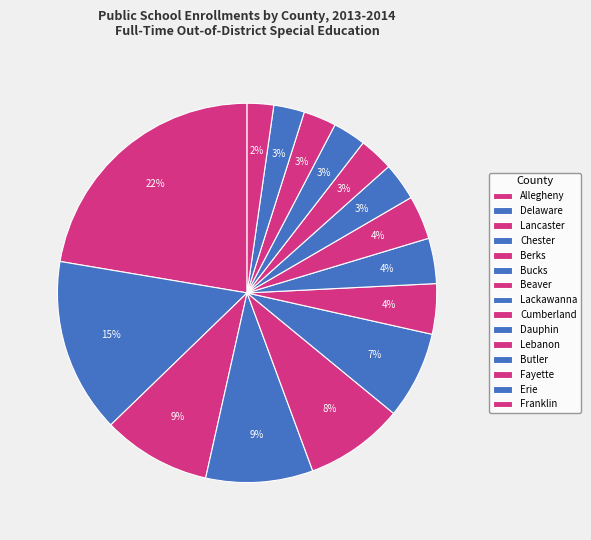

To the nearest percent, what portion does Berks represent?

8%